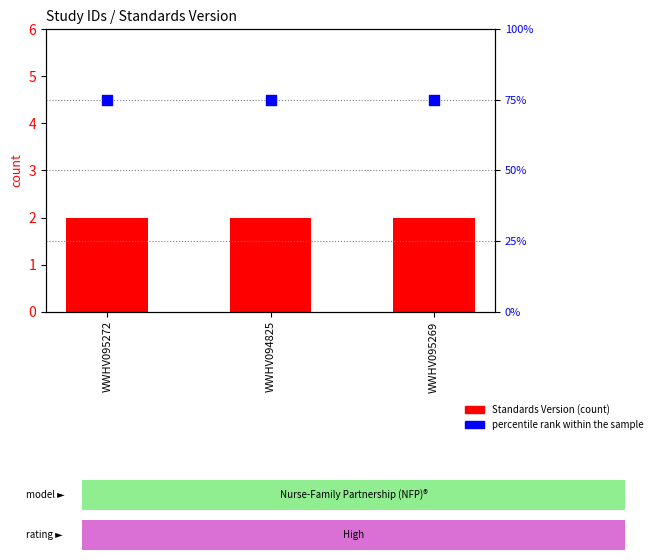

Which series has the widest spread of Y values?

Standards Version